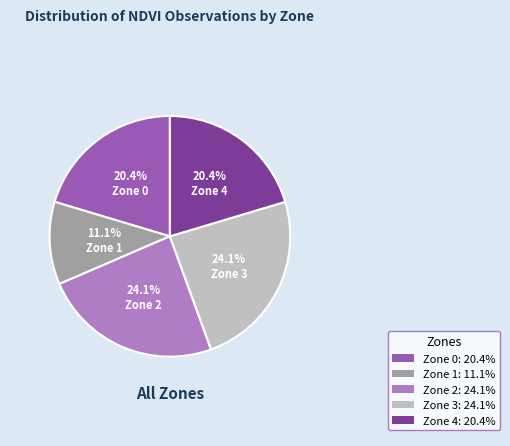

The Zone 1 slice represents 6% of the pie. True or false?

False